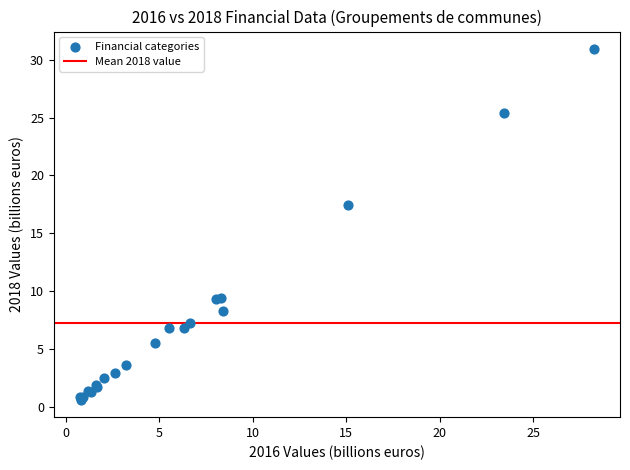

What Y value in the scatter plot is closest to 15?

17.5